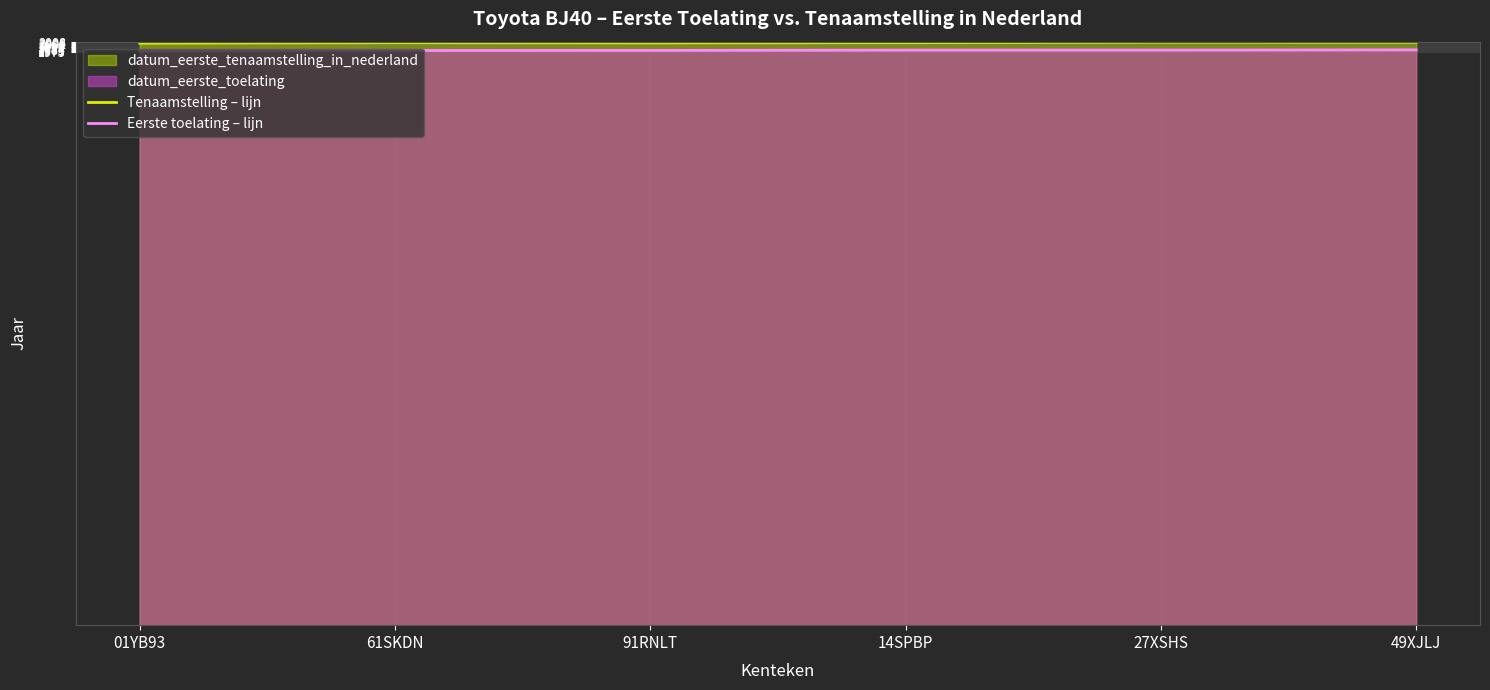

How many Tenaamstelling – lijn values are between 2005 and 2007?

3